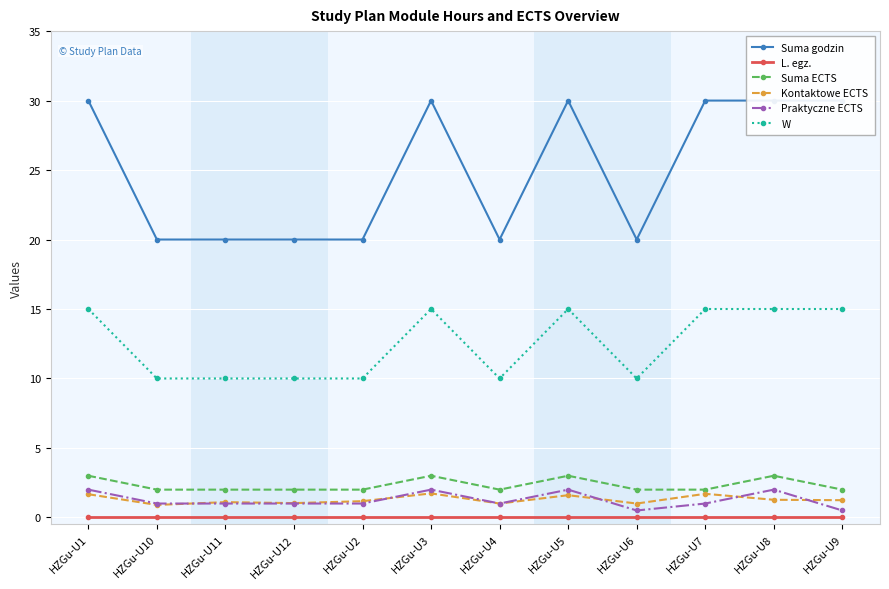

At which label is Kontaktowe ECTS closest to 1?

HZGu-U4